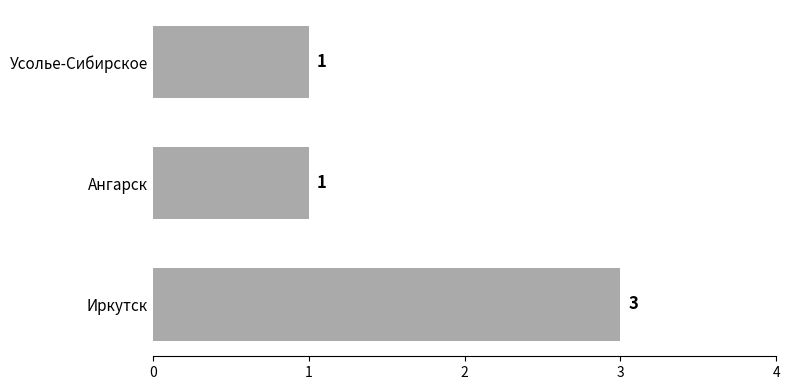

Approximately how many times larger is the value at Ангарск compared to Усолье-Сибирское?

1.0